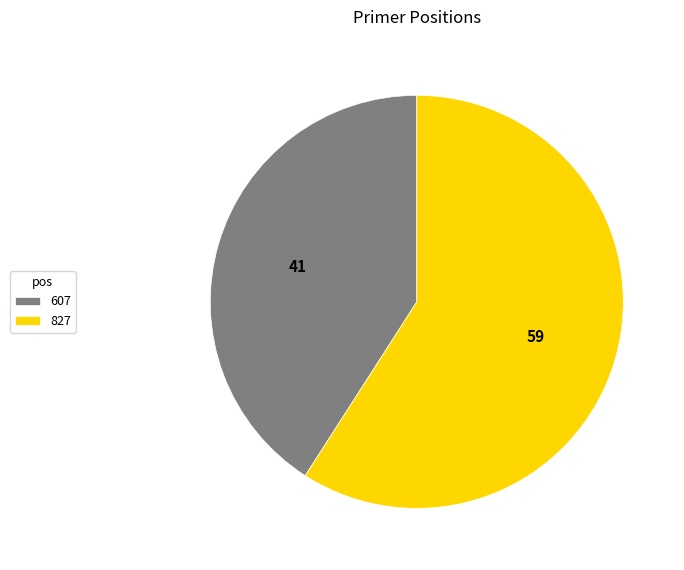

Is the sum of 607 and 827 greater than half?

Yes